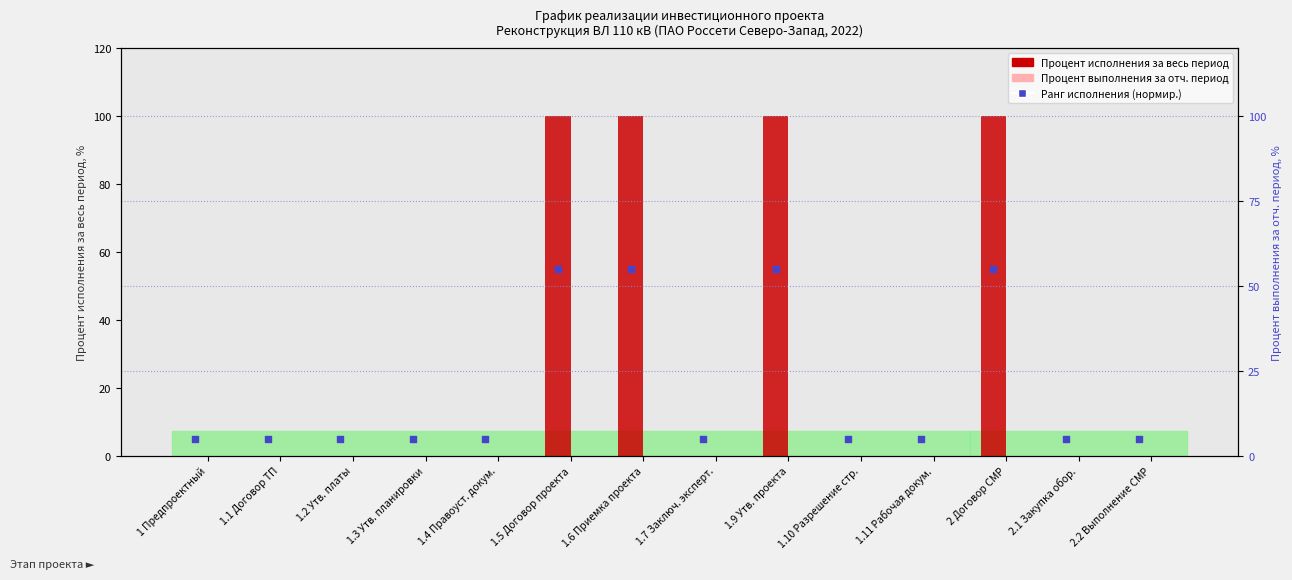

Which series contains the highest Y value?

Процент исполнения за весь период